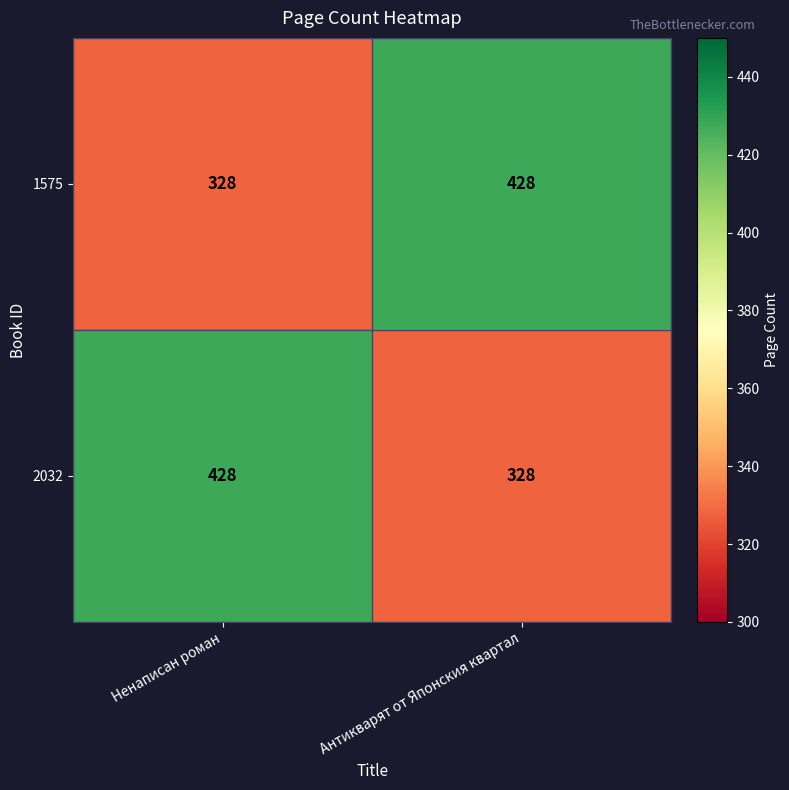

What is the total value across all series at Ненаписан роман?

756